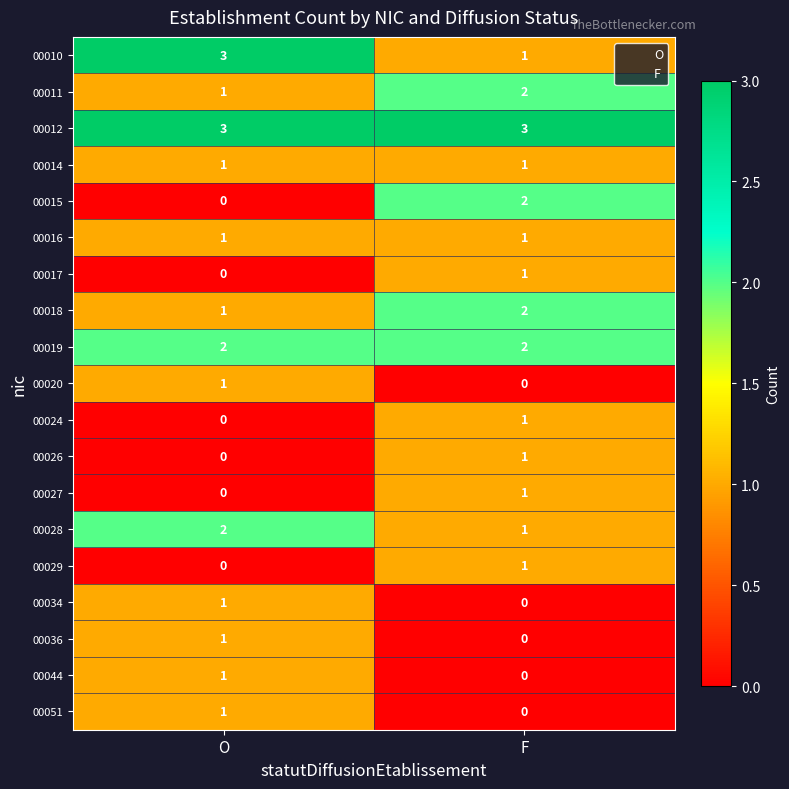

What is the difference between the highest and lowest values at F?

3